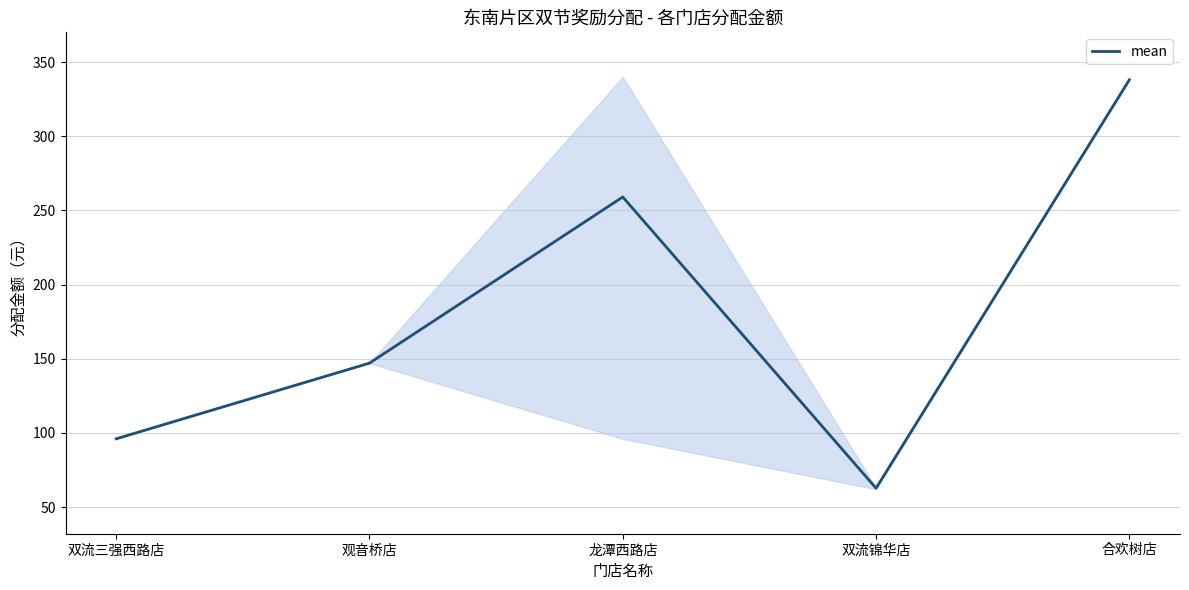

How many series are shown in this chart?

1